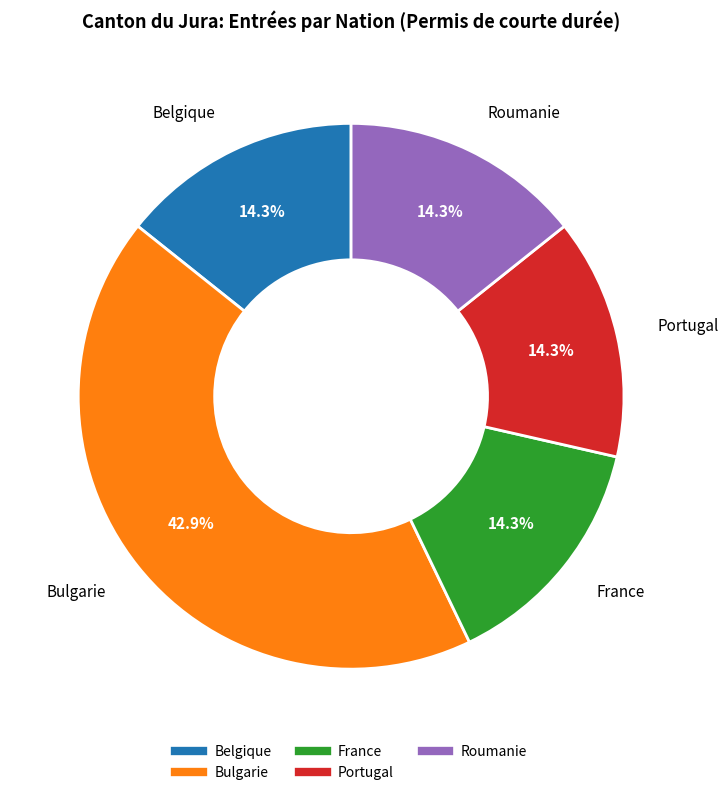

What is the total percentage of Portugal and Bulgarie?

57.1%